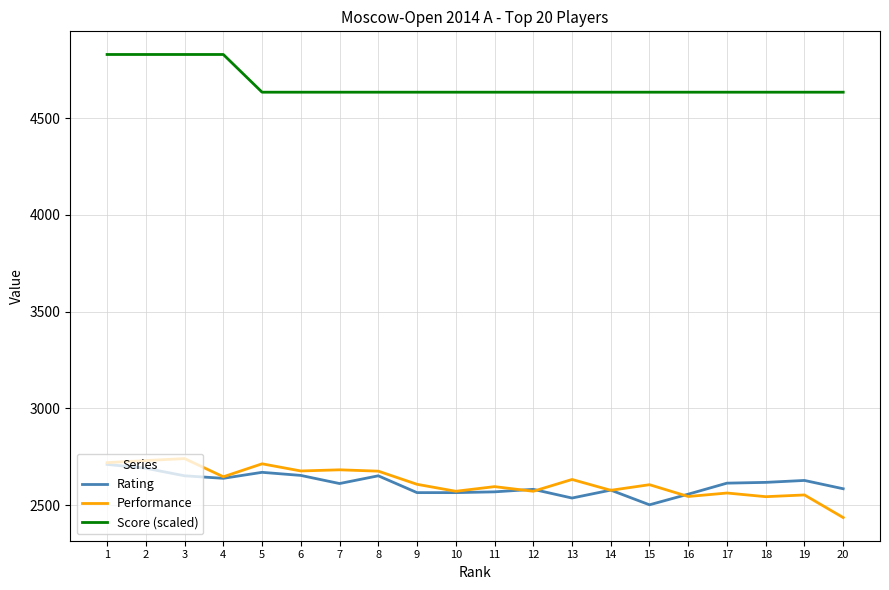

True or false: Score (scaled) and Performance cross at least once.

False